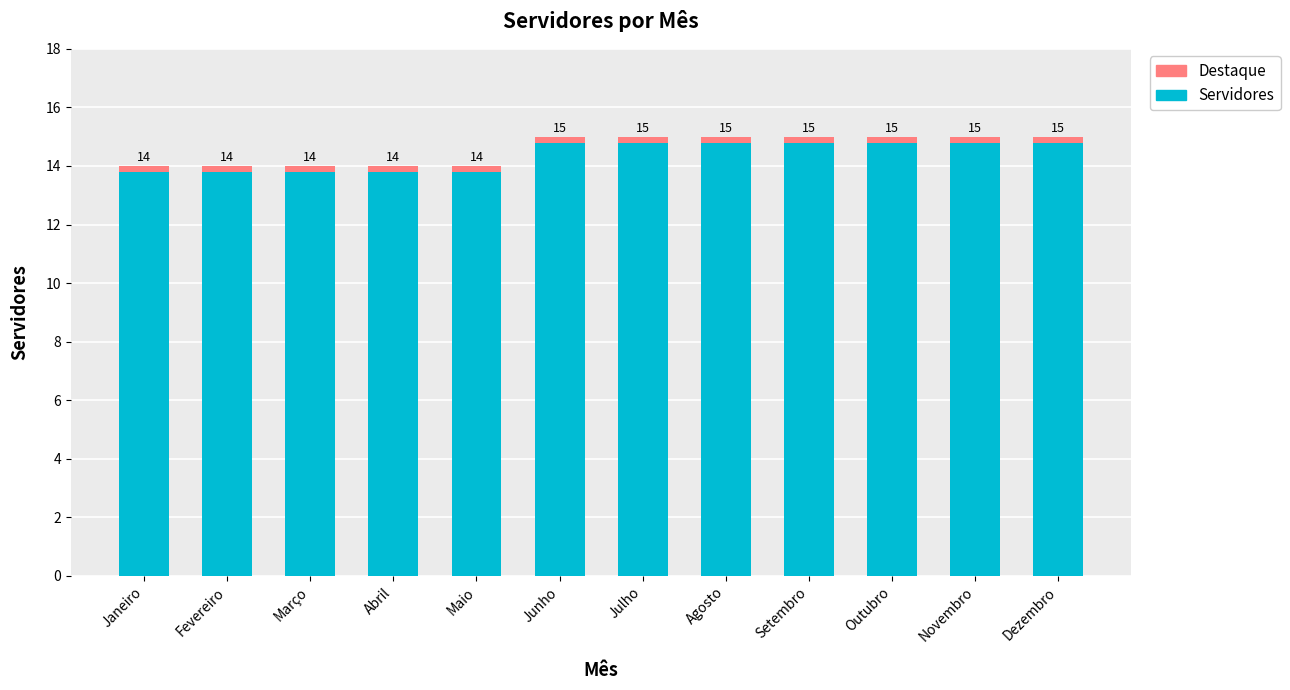

At Abril, list the series in order from smallest to largest.

Destaque, Servidores